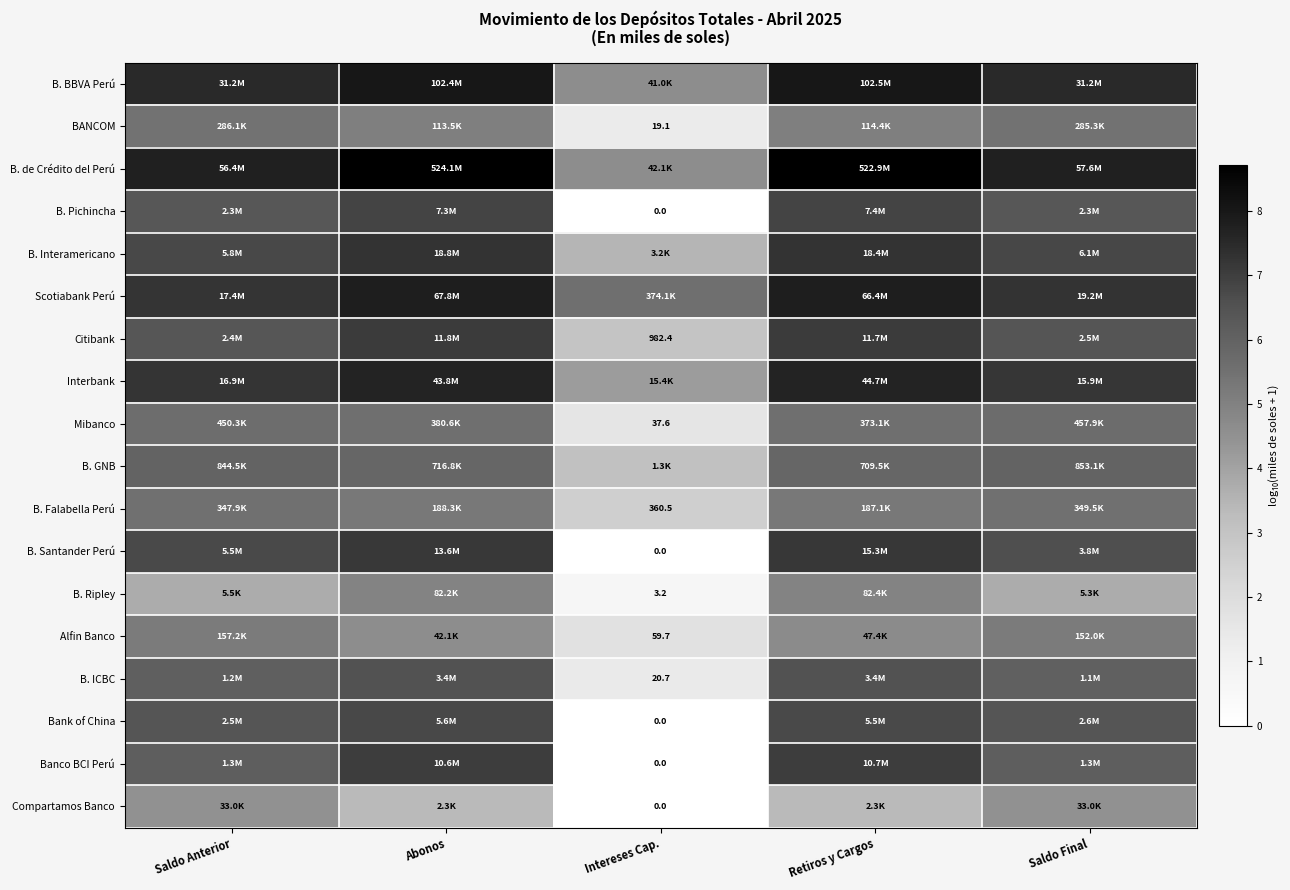

Rank the series by their maximum value, from highest to lowest.

B. de Crédito del Perú, B. BBVA Perú, Scotiabank Perú, Interbank, B. Interamericano, B. Santander Perú, Citibank, Banco BCI Perú, B. Pichincha, Bank of China, B. ICBC, B. GNB, Mibanco, B. Falabella Perú, BANCOM, Alfin Banco, B. Ripley, Compartamos Banco